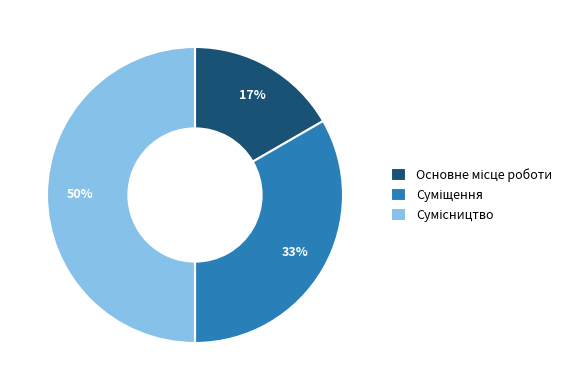

To the nearest percent, what is the average slice percentage?

33%